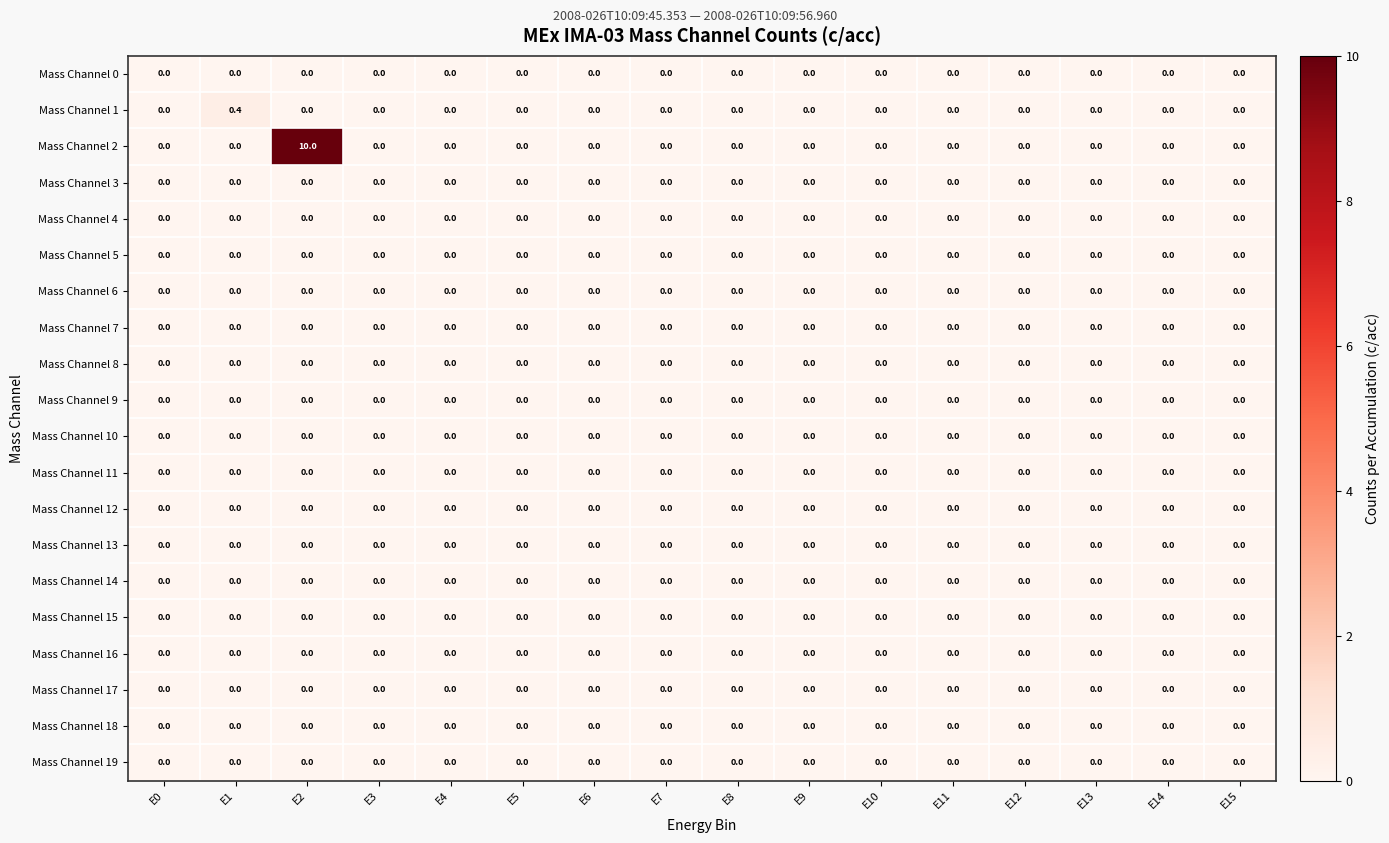

The value of Mass Channel 17 at E7 is 0.0. True or false?

True